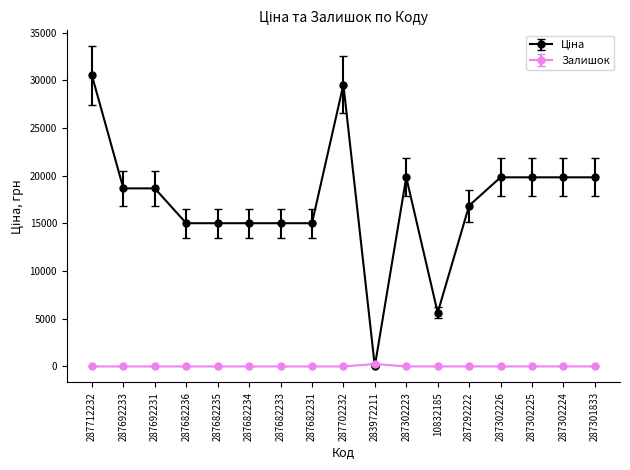

Which category has the highest value across all series?

287712232